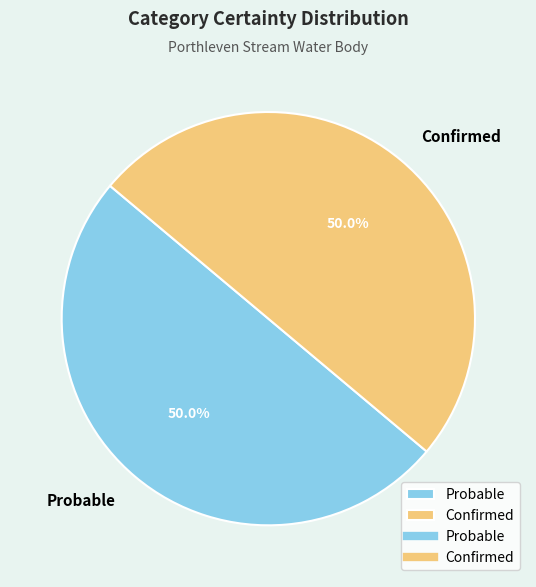

Combined, do Probable and Confirmed account for over 50%?

Yes